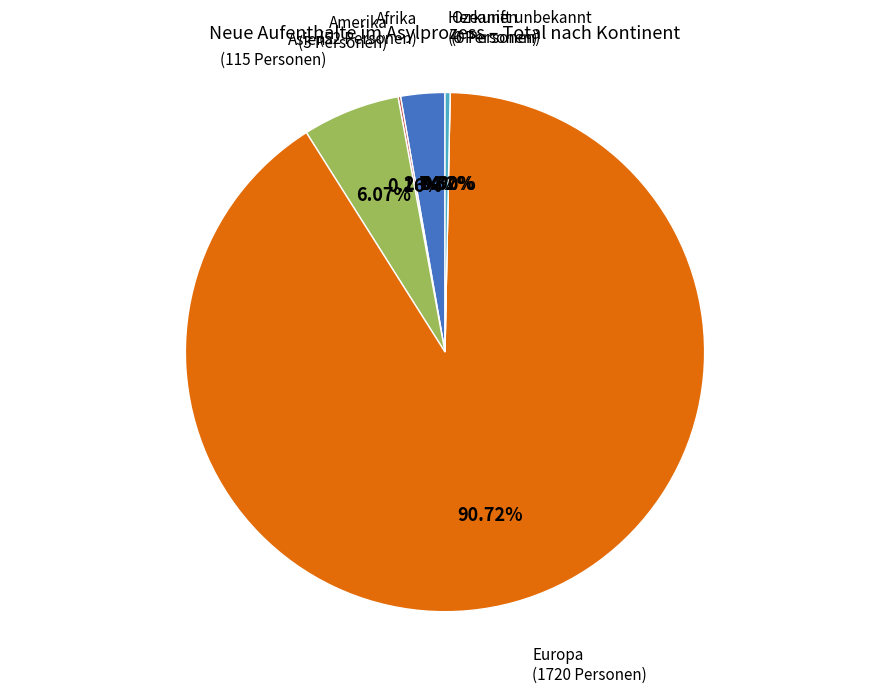

Rank the categories by value from lowest to highest.

Ozeanien, Amerika, Herkunft unbekannt, Afrika, Asien, Europa